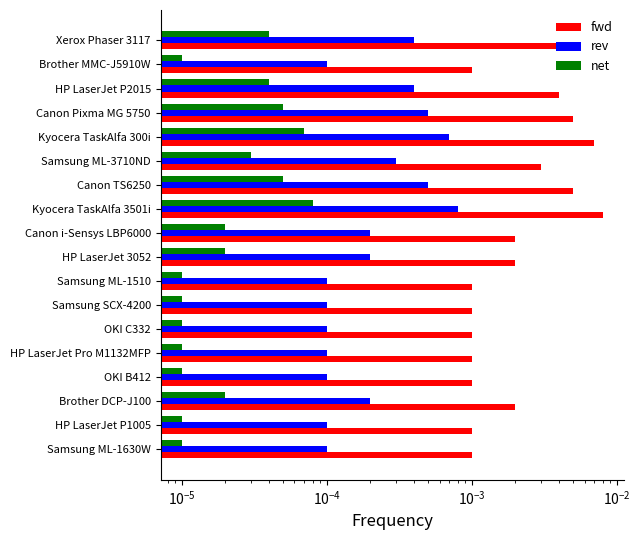

What are all the series names shown in the legend?

fwd, rev, net